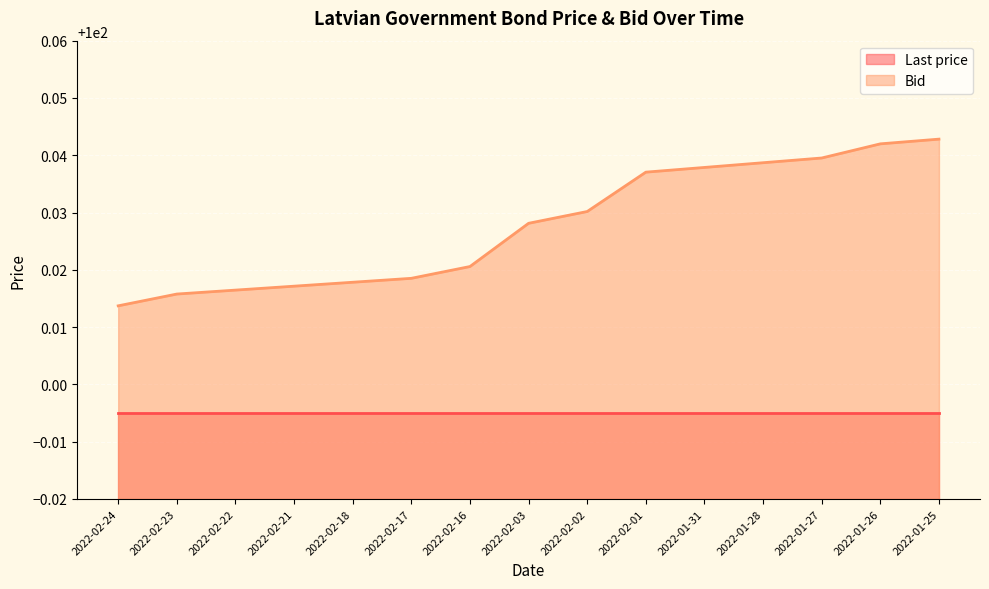

What is the label of the 11th point from the right?

2022-02-18